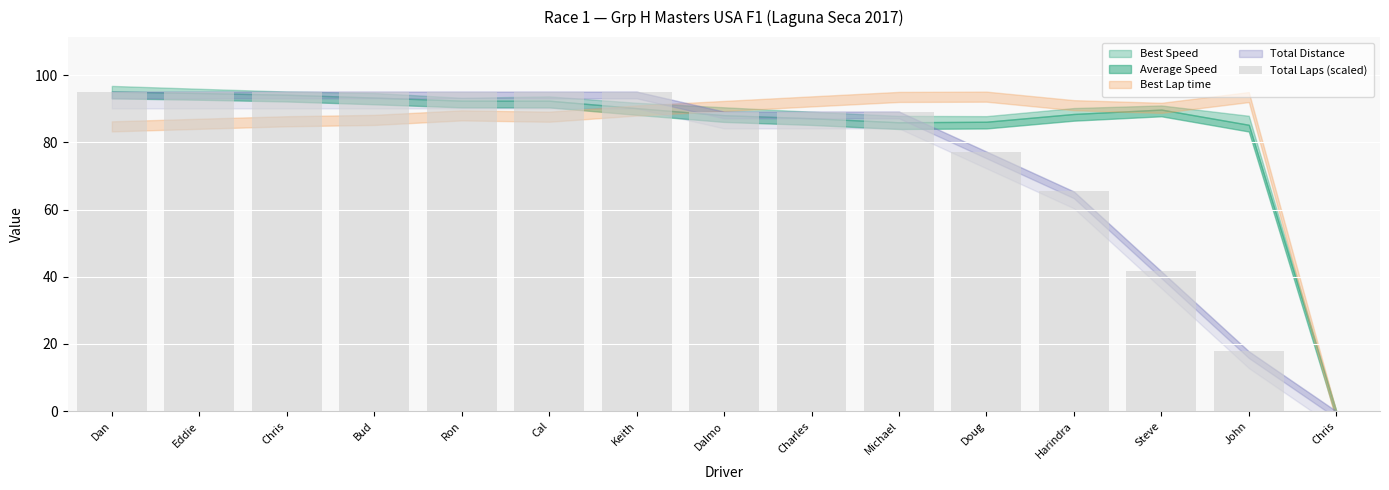

How many values are above zero?

14